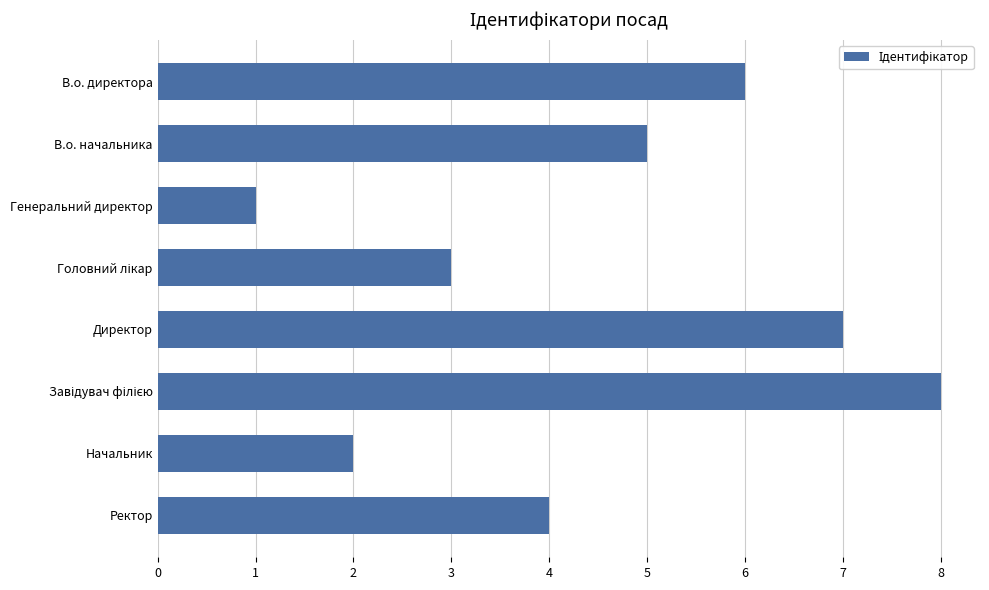

What is the change in value from Директор to Ректор?

-3